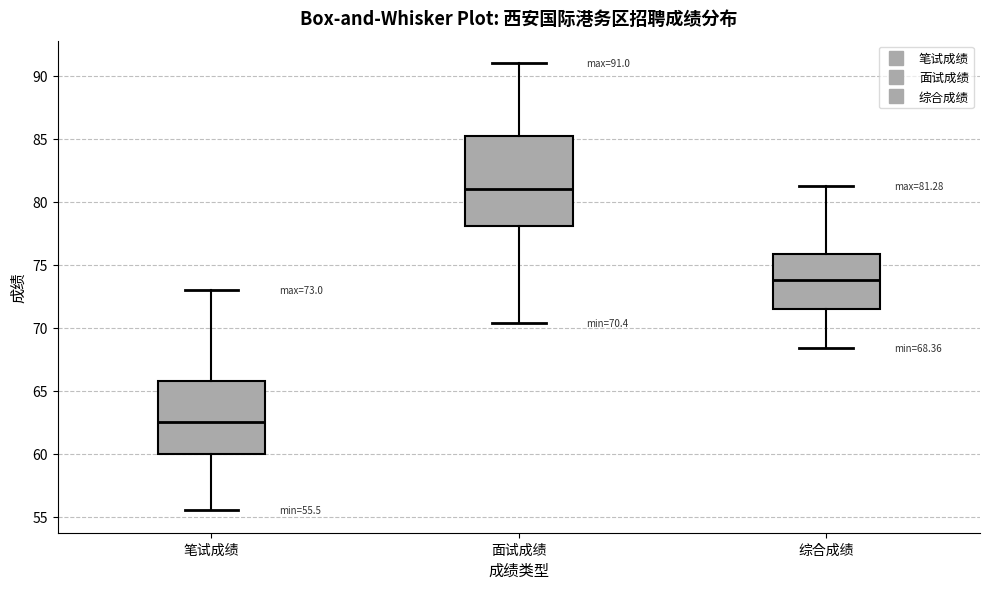

Which box's median line is the lowest?

笔试成绩